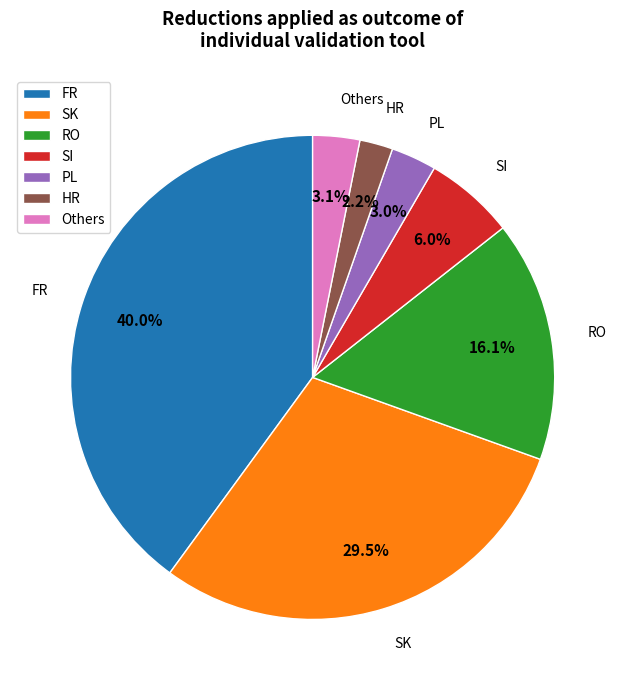

Is there any slice that represents more than half of the pie?

No